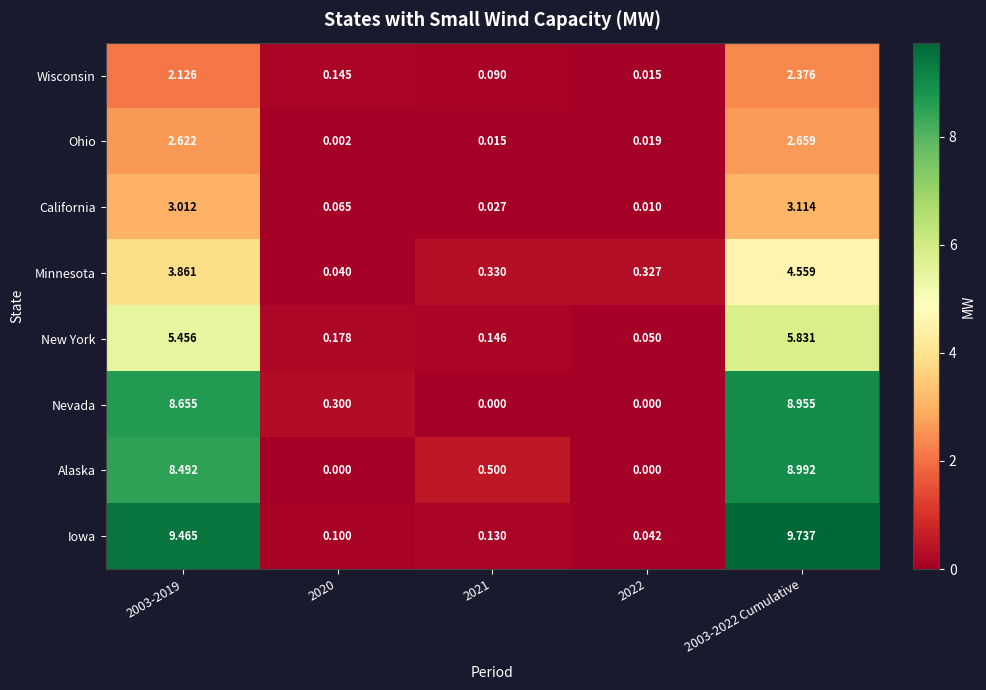

Which series has the widest spread of values?

Iowa